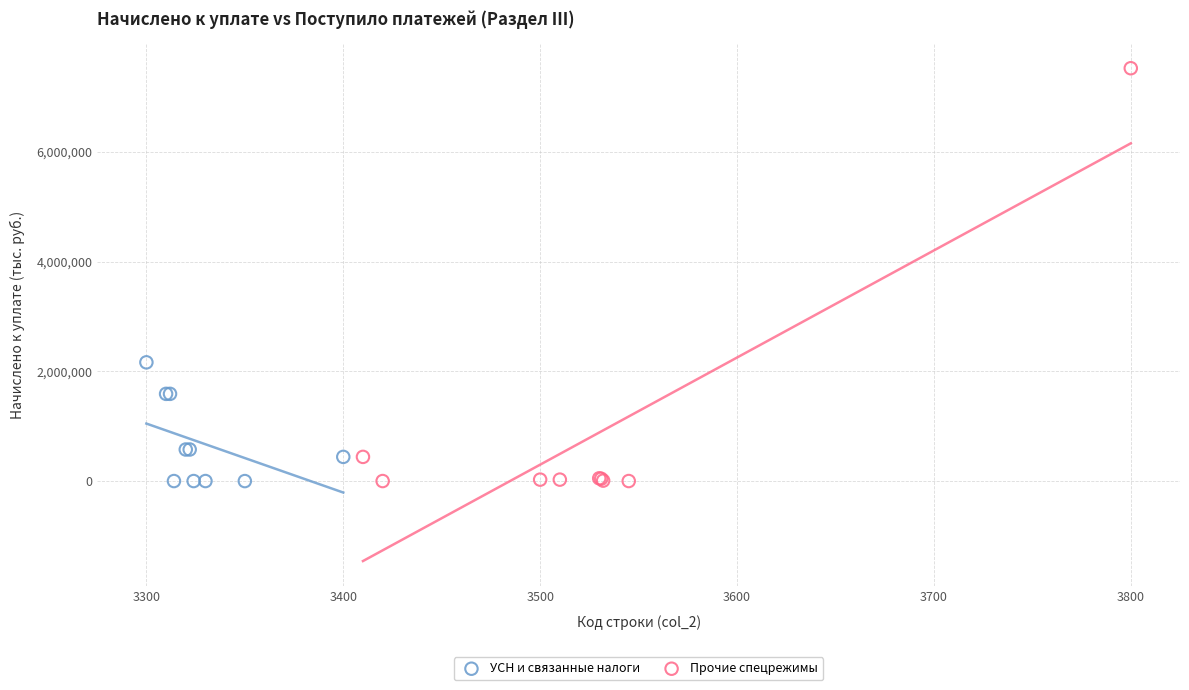

What are all the series names shown in the legend?

УСН и связанные налоги, Прочие спецрежимы